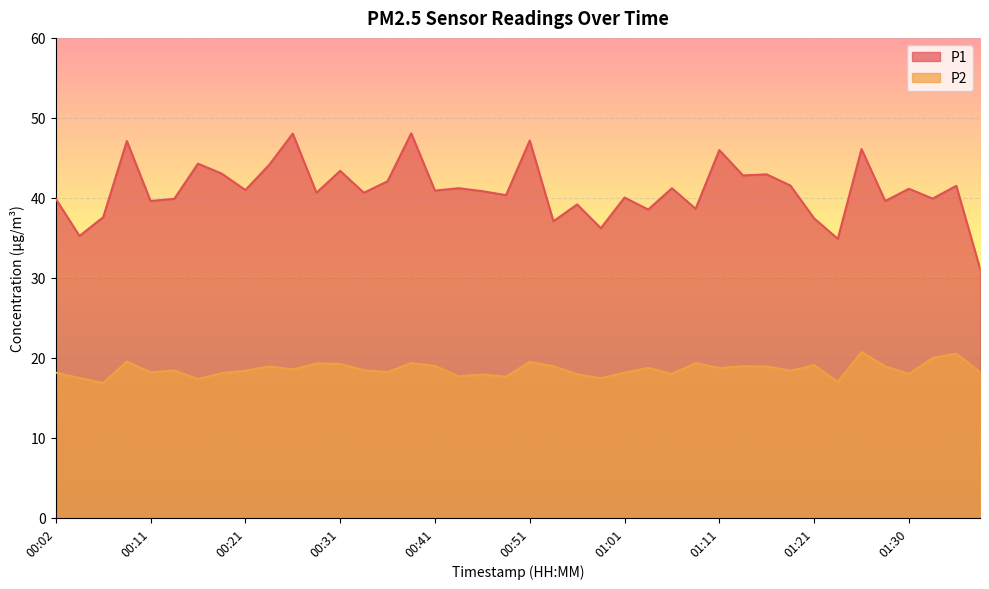

The value of P2 at 00:09 is 27.4. True or false?

False